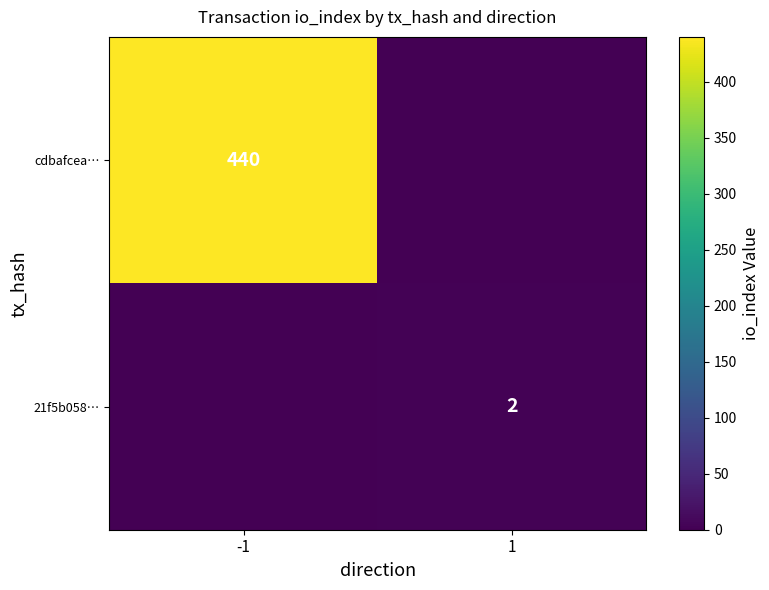

The value of cdbafcea… at -1 is 174. True or false?

False